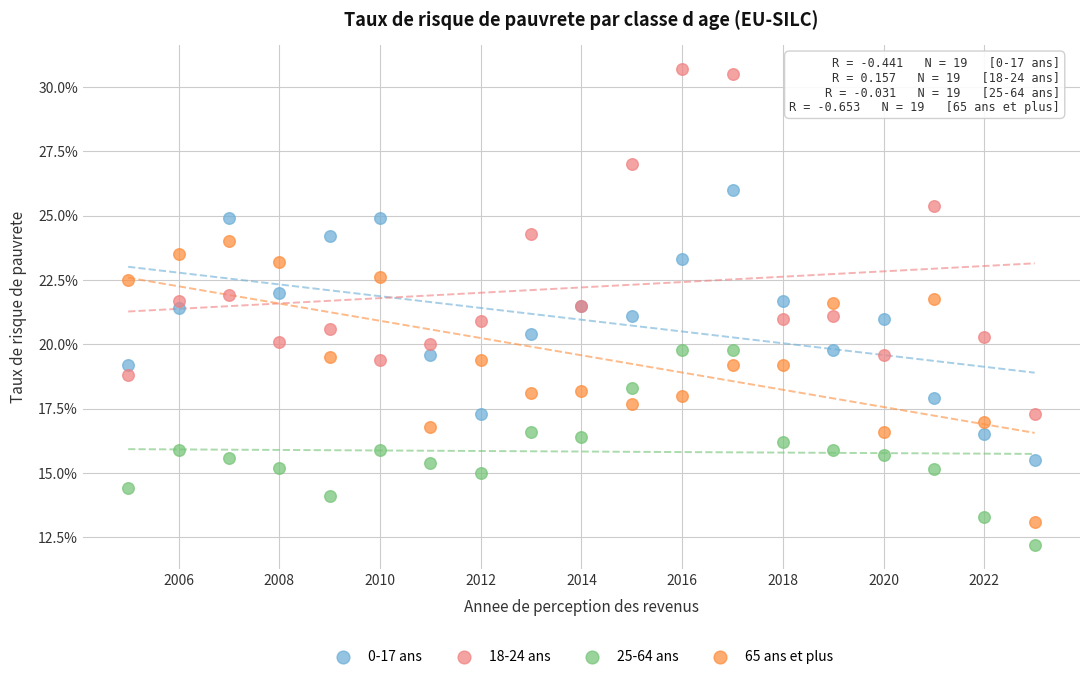

Which series reaches the maximum Y coordinate?

18-24 ans